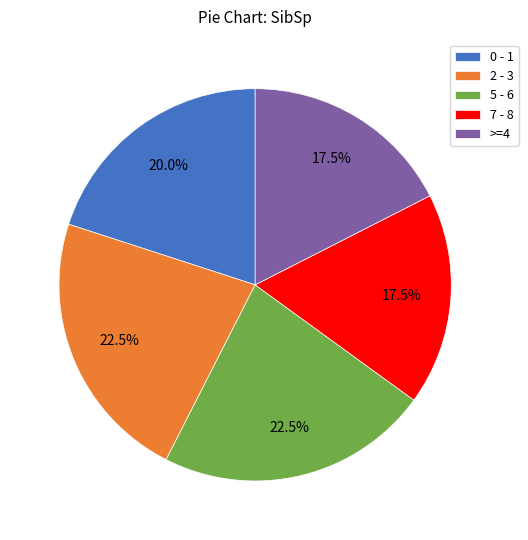

What is the ratio of the value at 0 - 1 to the value at >=4?

1.1